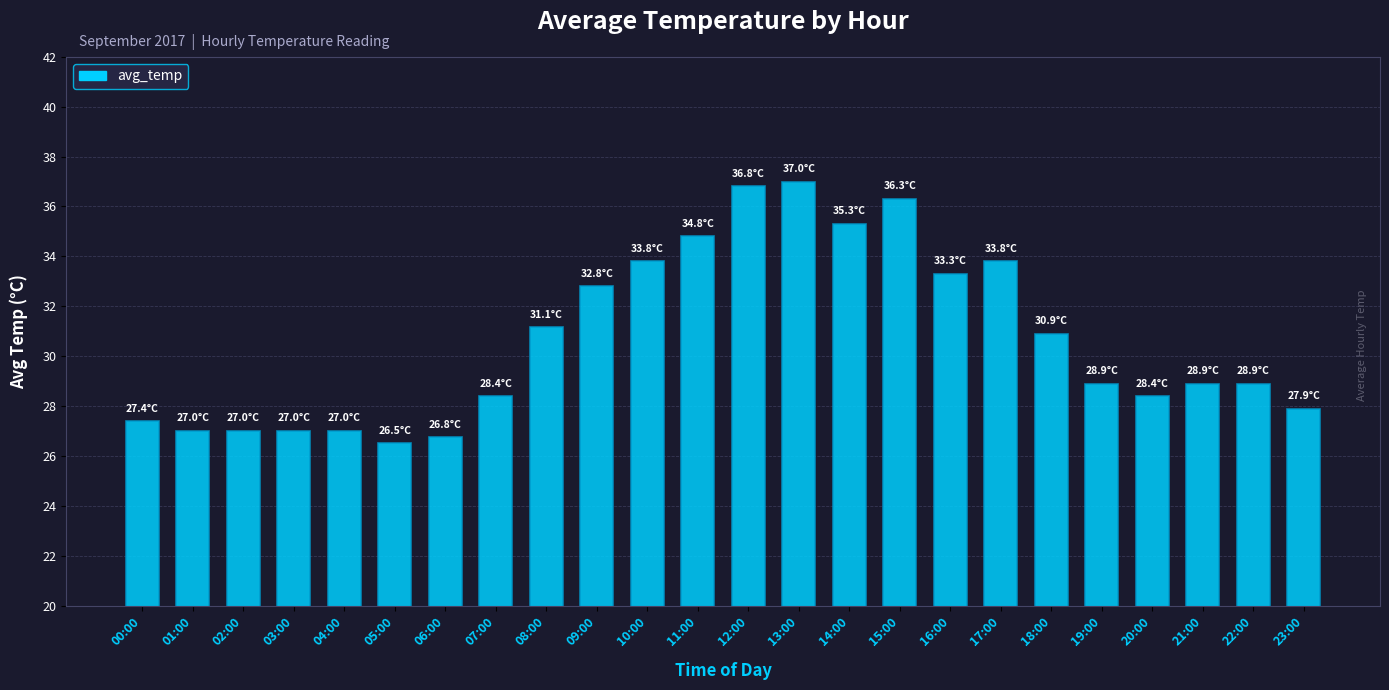

How many bars are there in total?

24